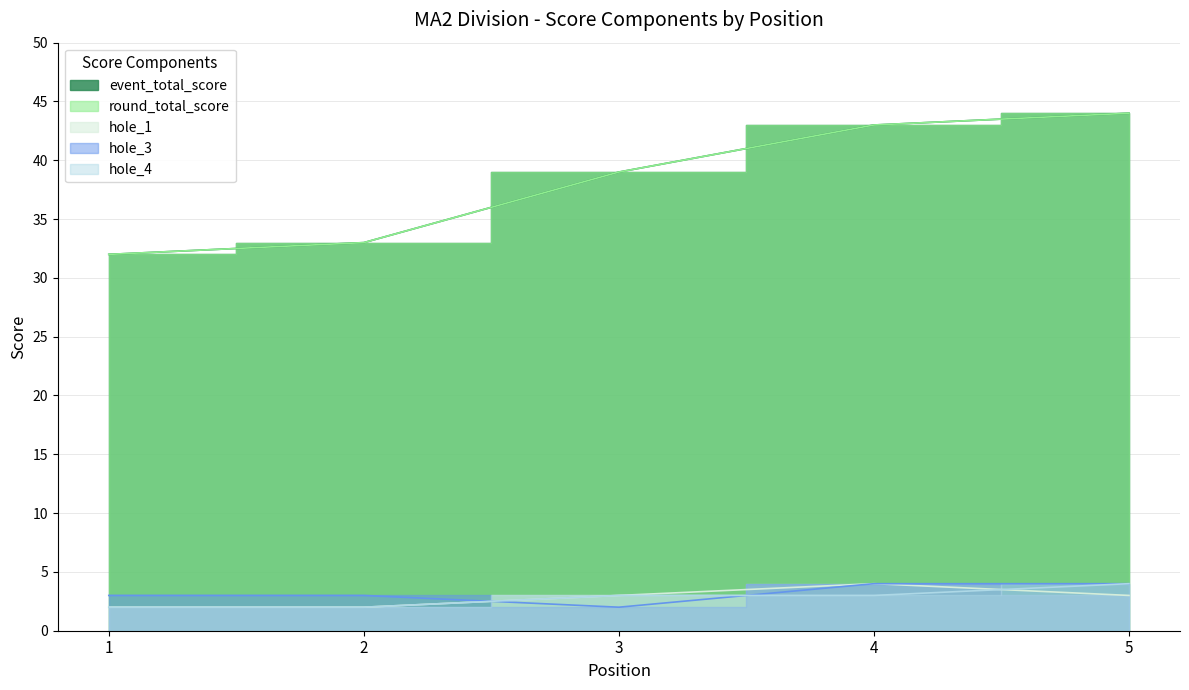

What is the approximate value of event_total_score at 2?

33